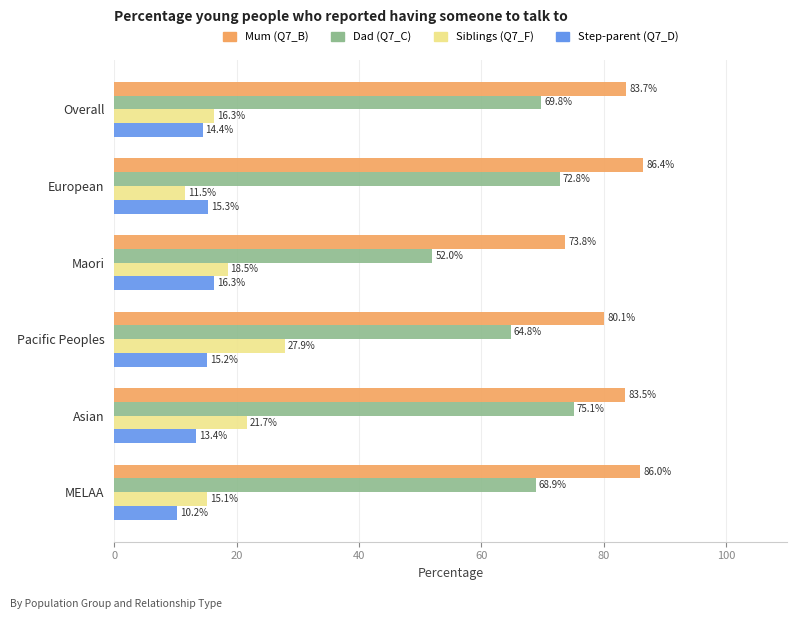

What is the difference between the maximum and minimum values in the Step-parent (Q7_D) series?

6.1